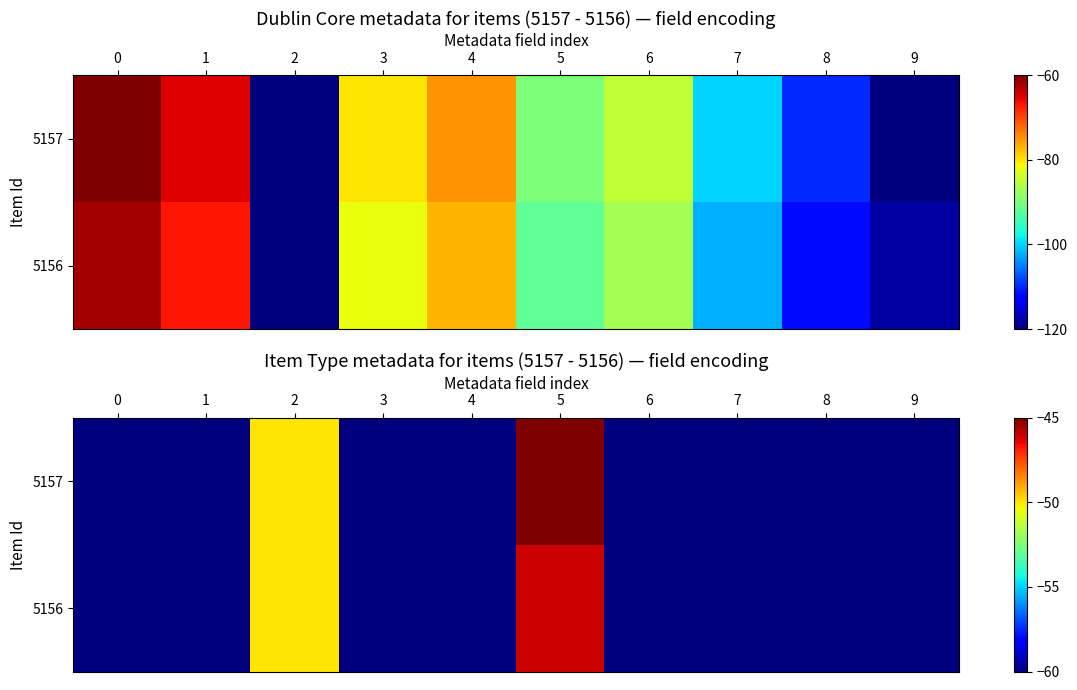

At which category is the sum across all series the highest?

5